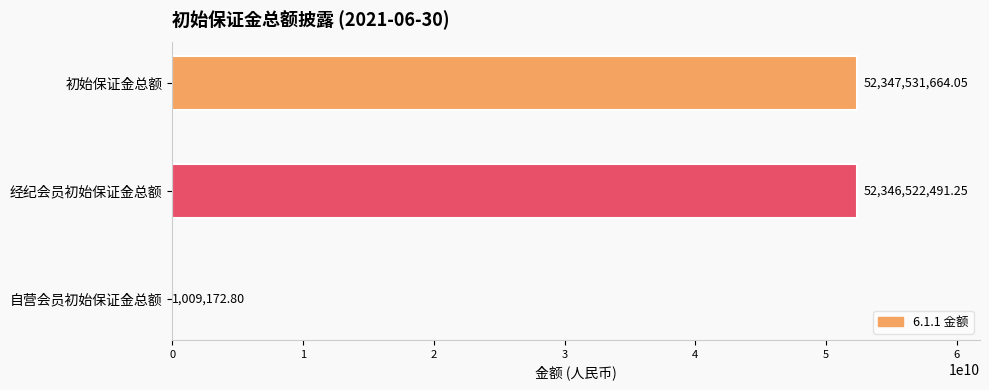

What is the sum of the values at 经纪会员初始保证金总额 and 自营会员初始保证金总额?

52347531664.1